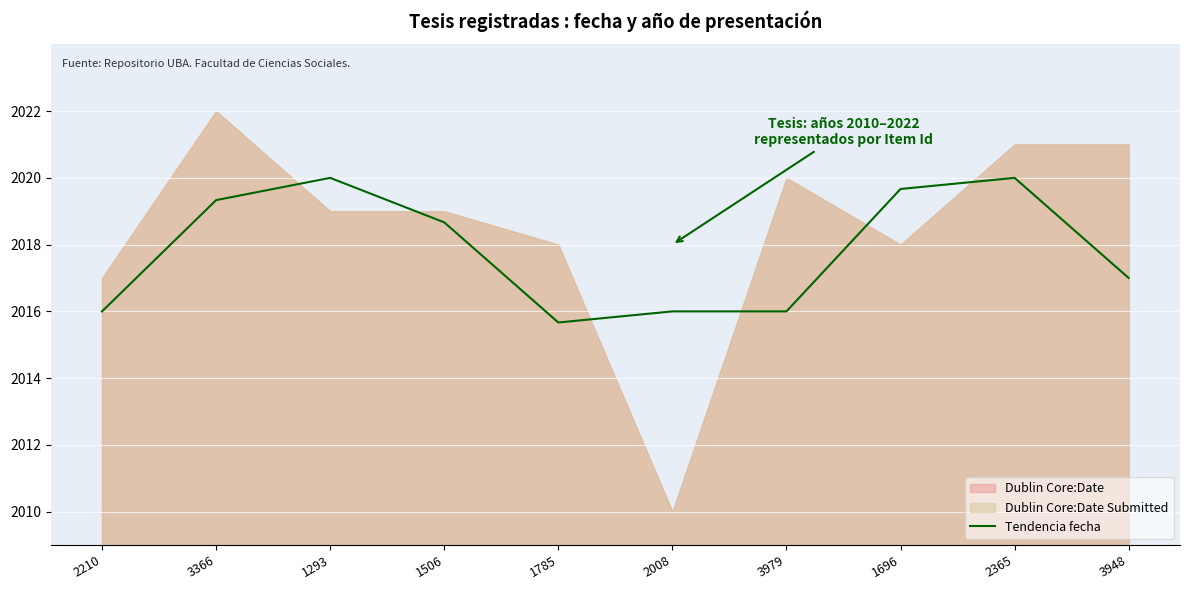

What is the change in value from 3366 to 3948?

-2.3